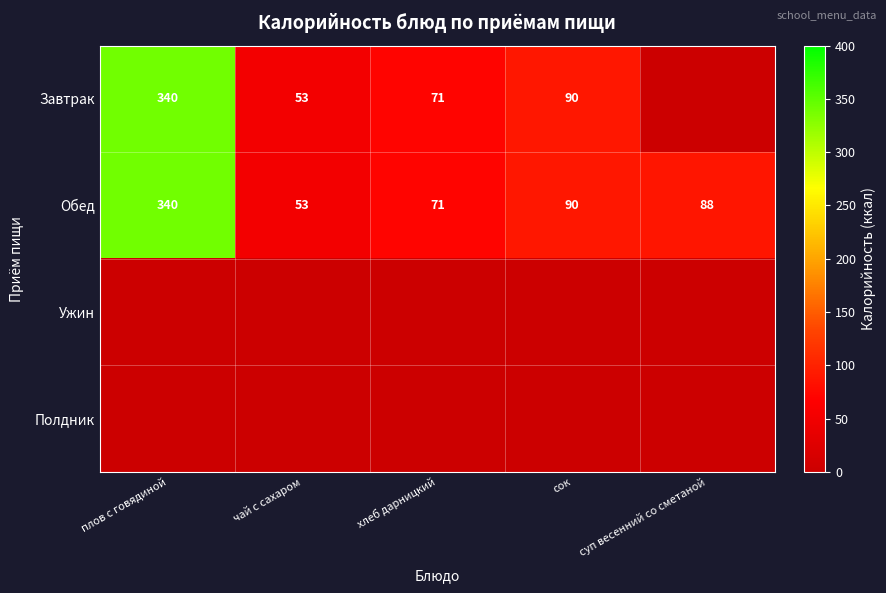

At how many categories does at least one series exceed 194?

1